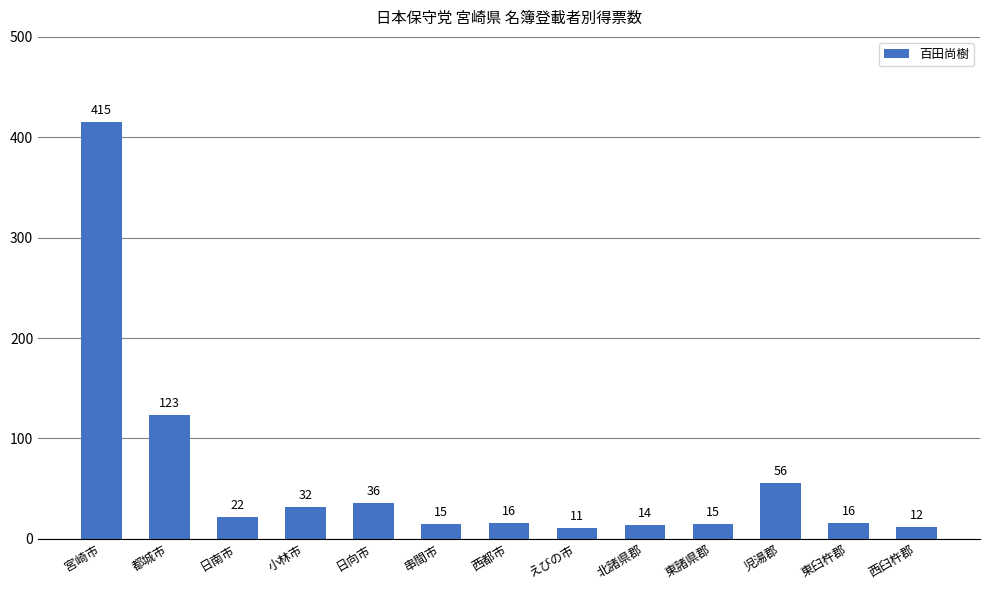

What is the difference between the second highest and minimum values?

112